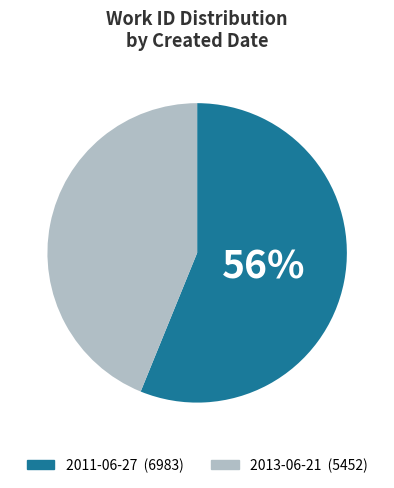

Rank the categories by value from highest to lowest.

2011-06-27, 2013-06-21